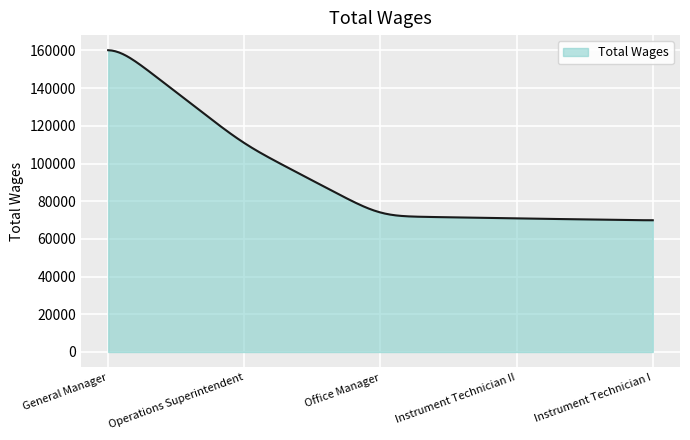

What is the greatest value displayed?

160117.4